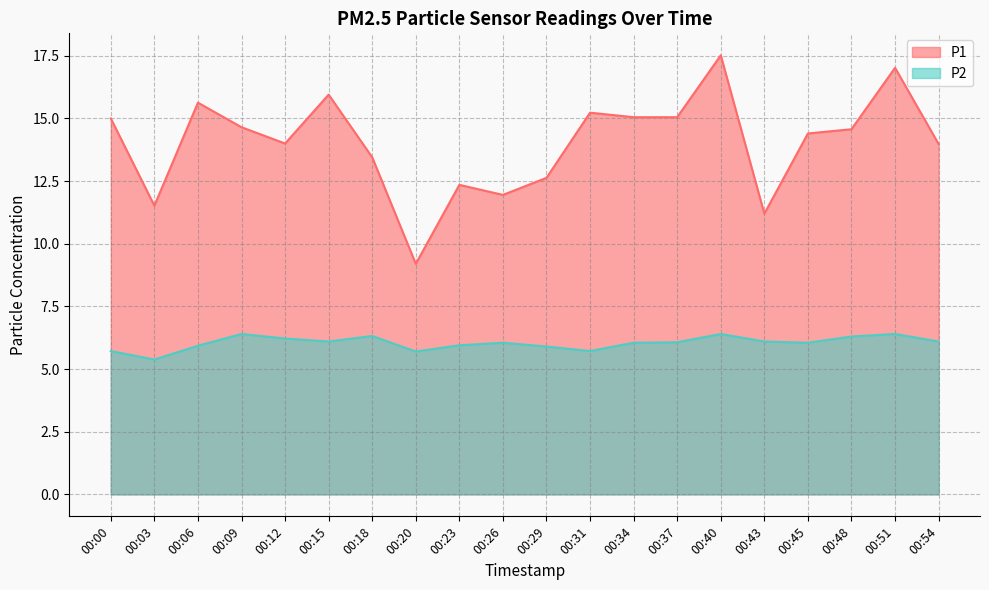

At how many categories does at least one series exceed 5?

20